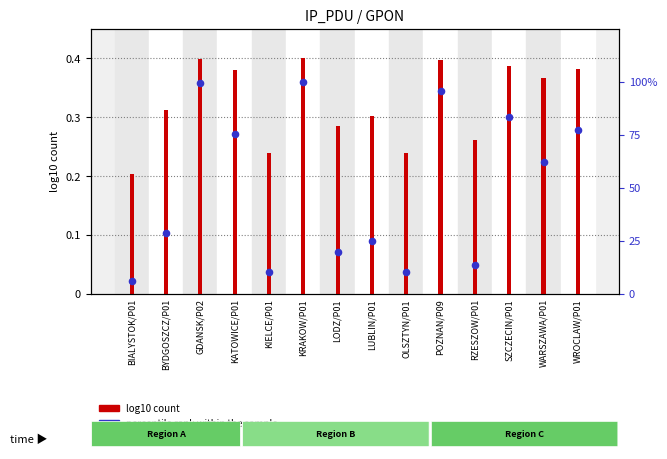

Is the value of percentile rank within sample at KIELCE/P01 greater than the value of log10 GPON count at BIALYSTOK/P01?

Yes